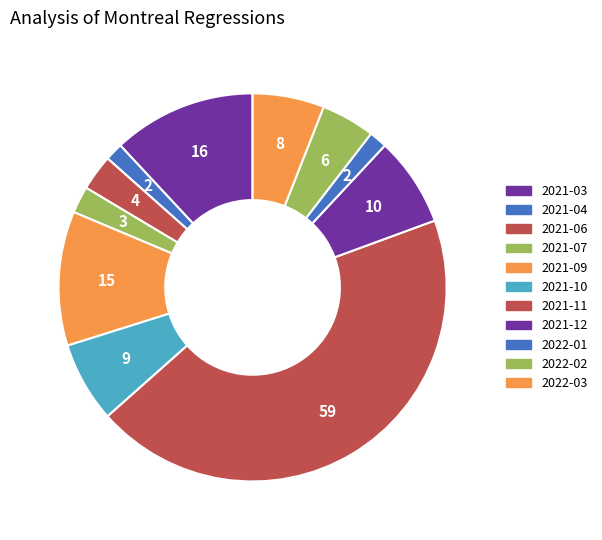

What is the change in value from 2021-07 to 2021-09?

+12